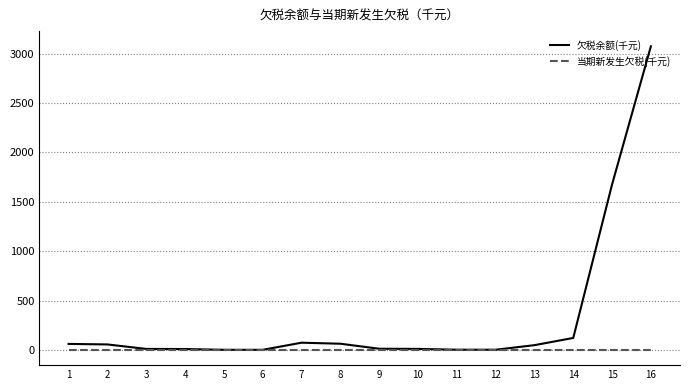

What is the greatest value displayed?

3073.1